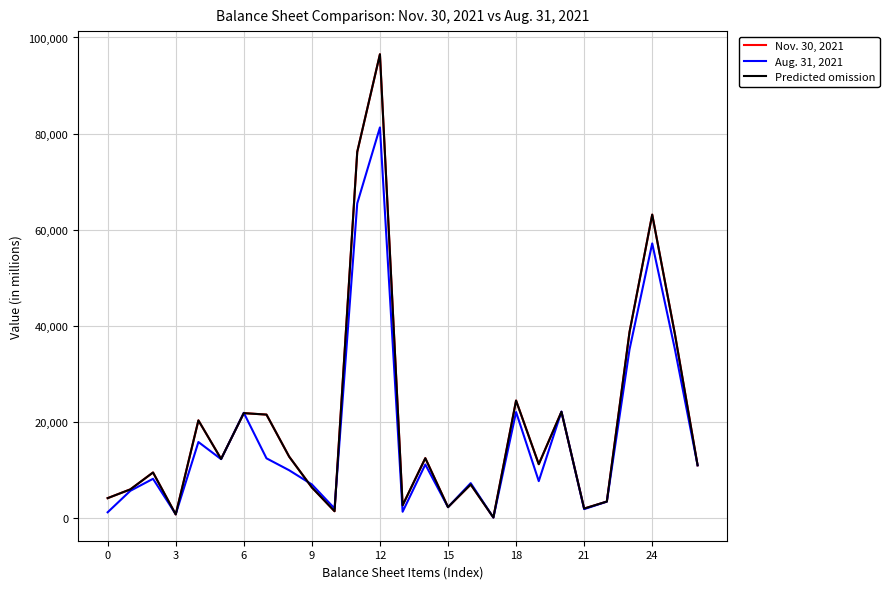

Is this an area chart (filled region under the line)?

No